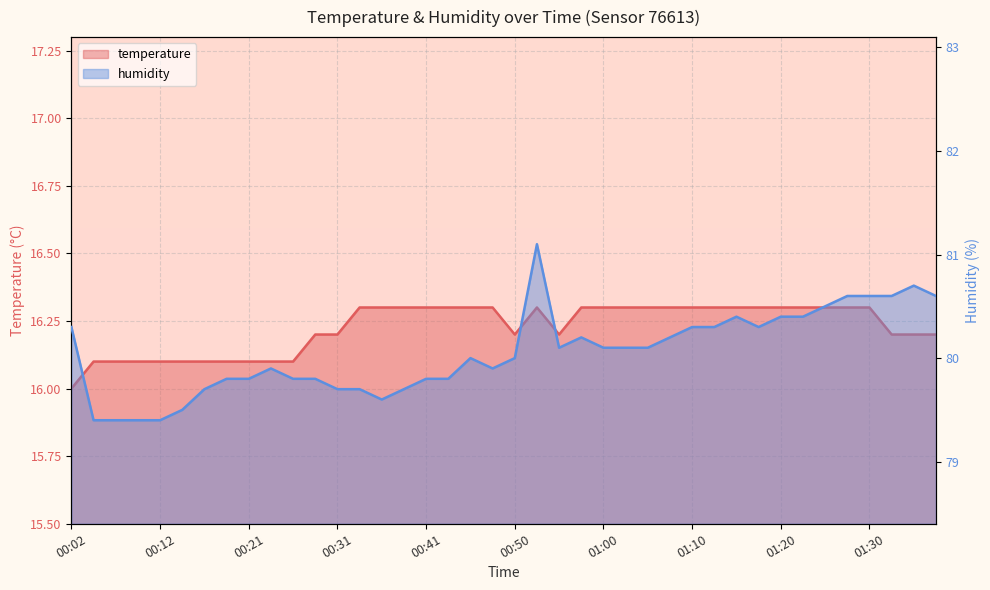

The humidity series shows 126.8 at 01:10. True or false?

False